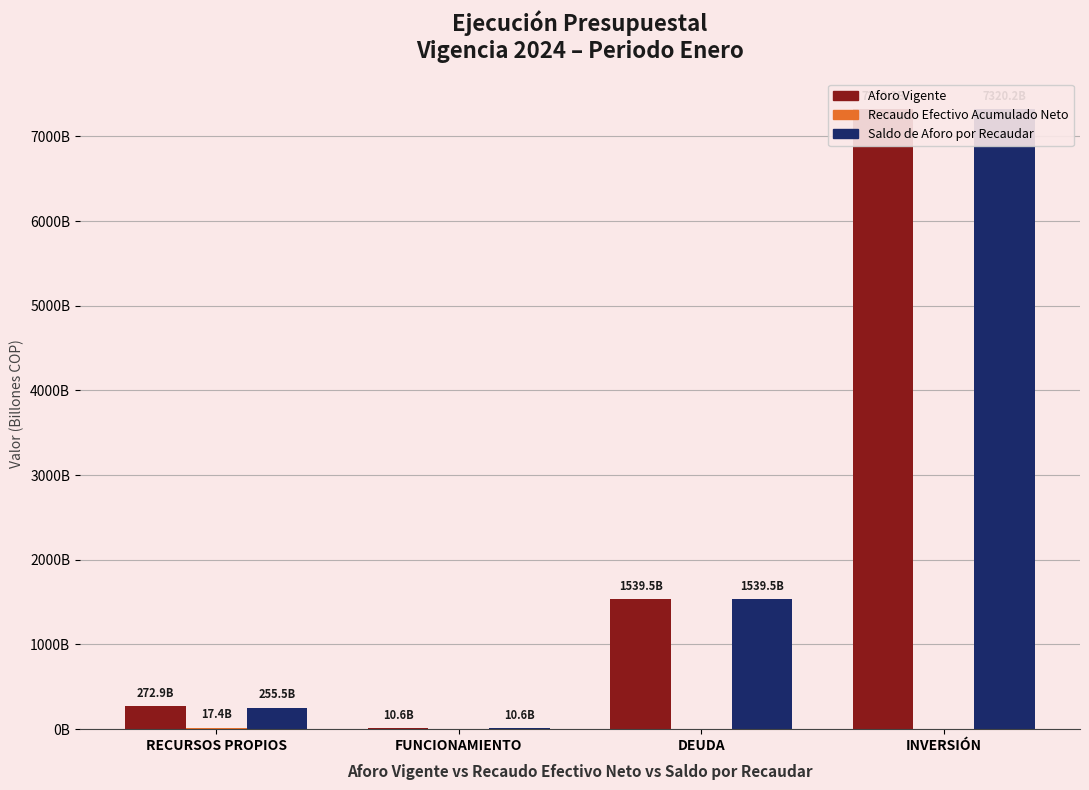

What is the spread (max minus min) of values at INVERSIÓN?

7320175388722.0